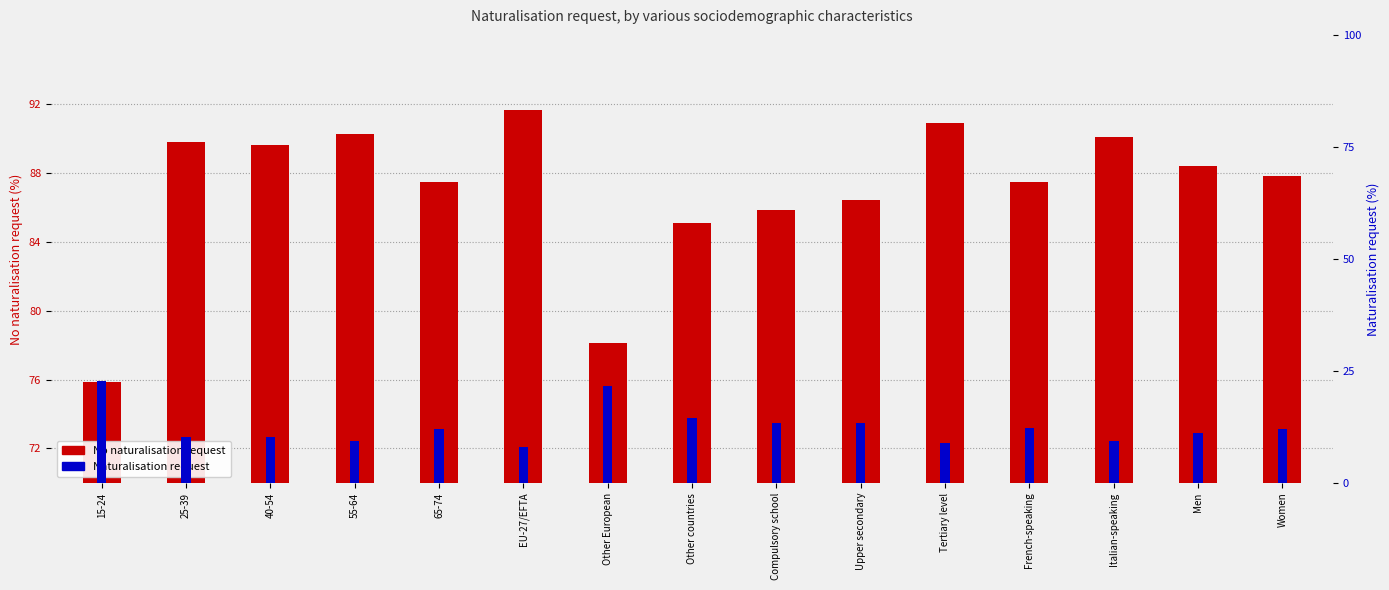

Which series has the largest range (max minus min)?

No naturalisation request